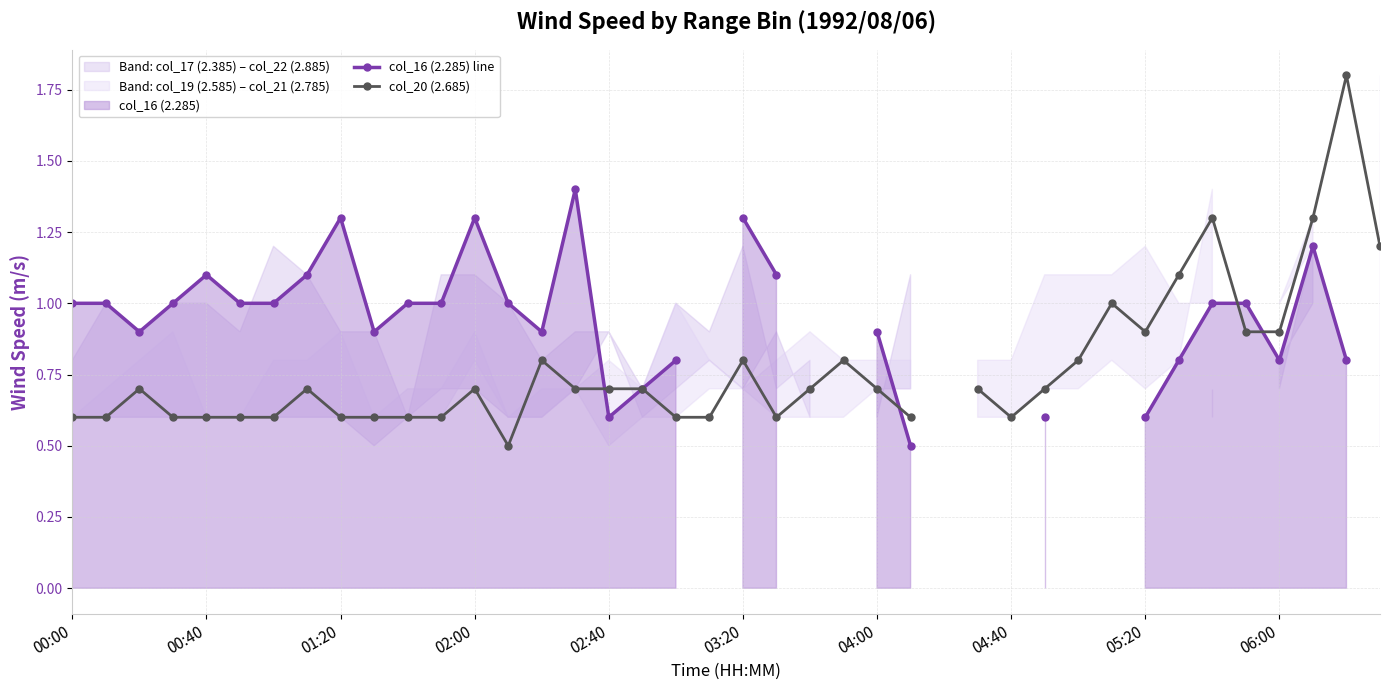

What is the greatest value displayed?

1.8